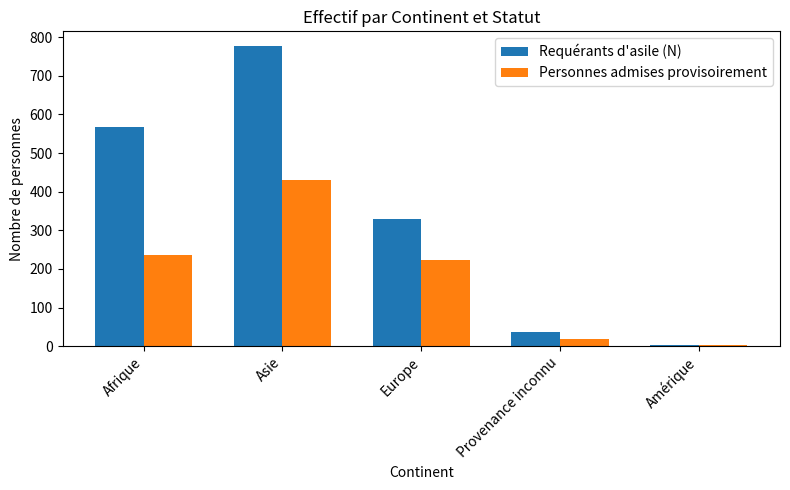

At which label does Personnes admises provisoirement reach its peak?

Asie